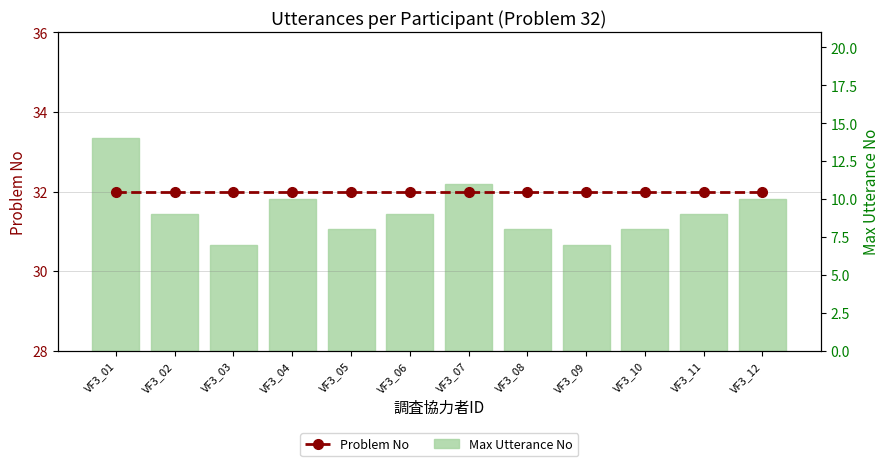

True or false: Problem No has a value of 8 at VF3_07.

False